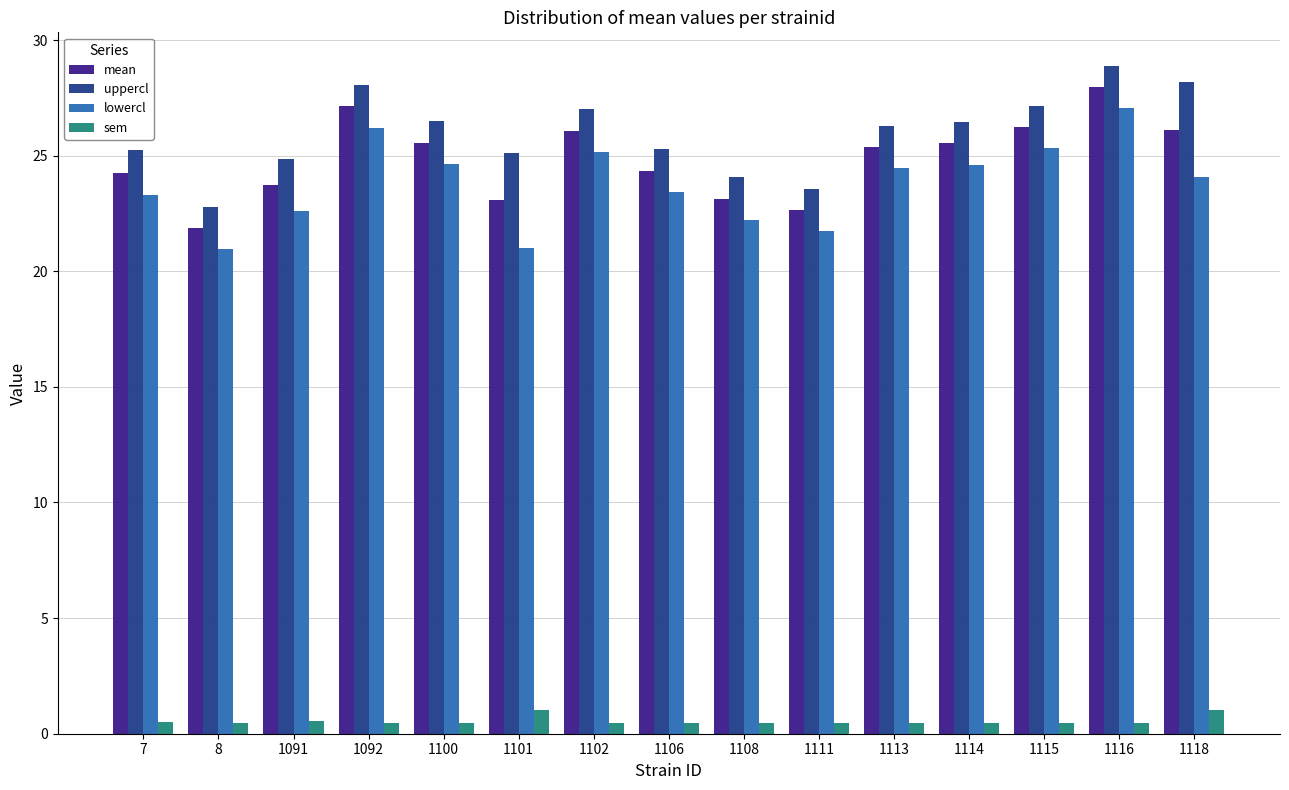

How many values in the mean series are below 25?

7